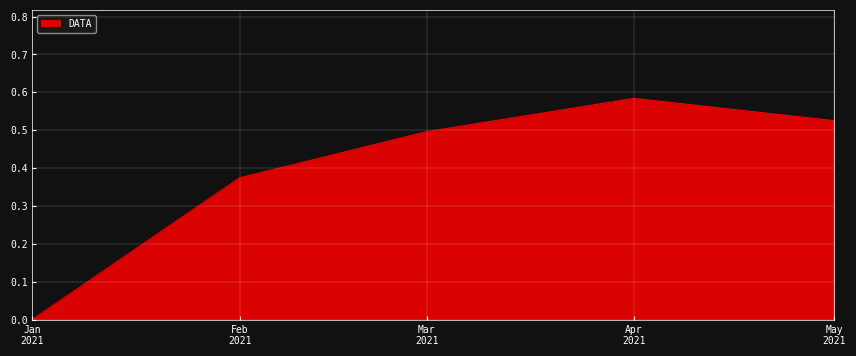

What is the sum of all values?

2.0